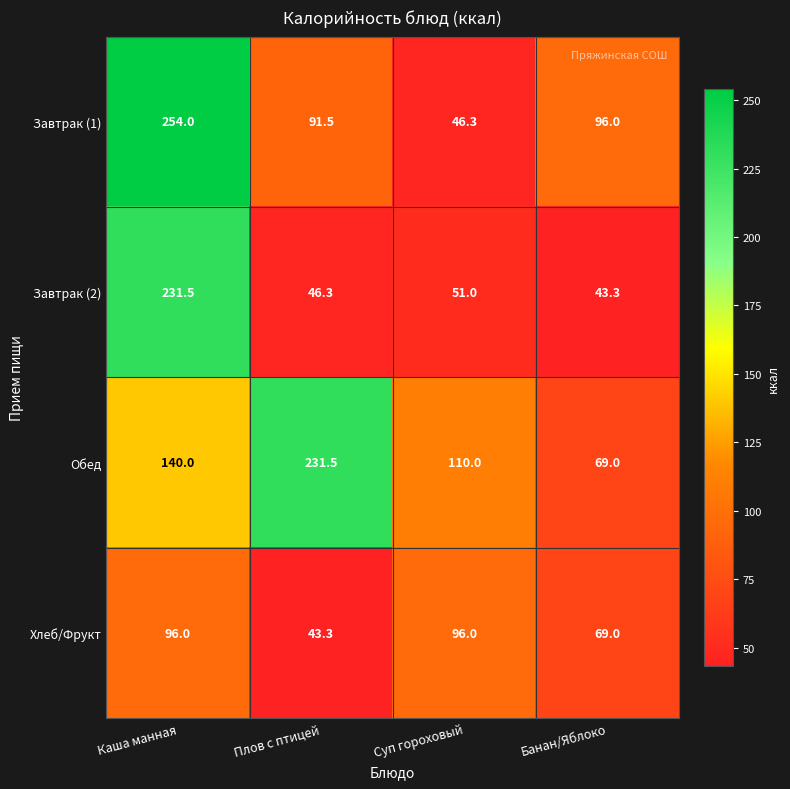

What value does the Обед series have at Банан/Яблоко?

69.0